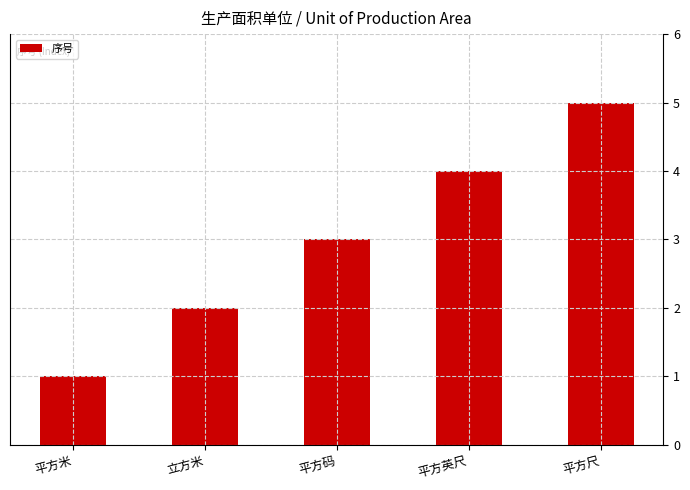

What is the sum of the values at 立方米 and 平方码?

5